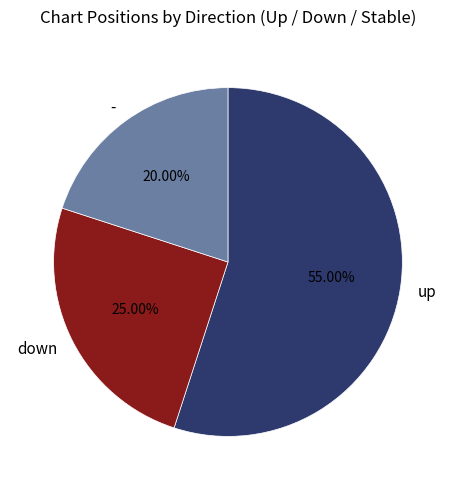

The up slice represents 55% of the pie. True or false?

True